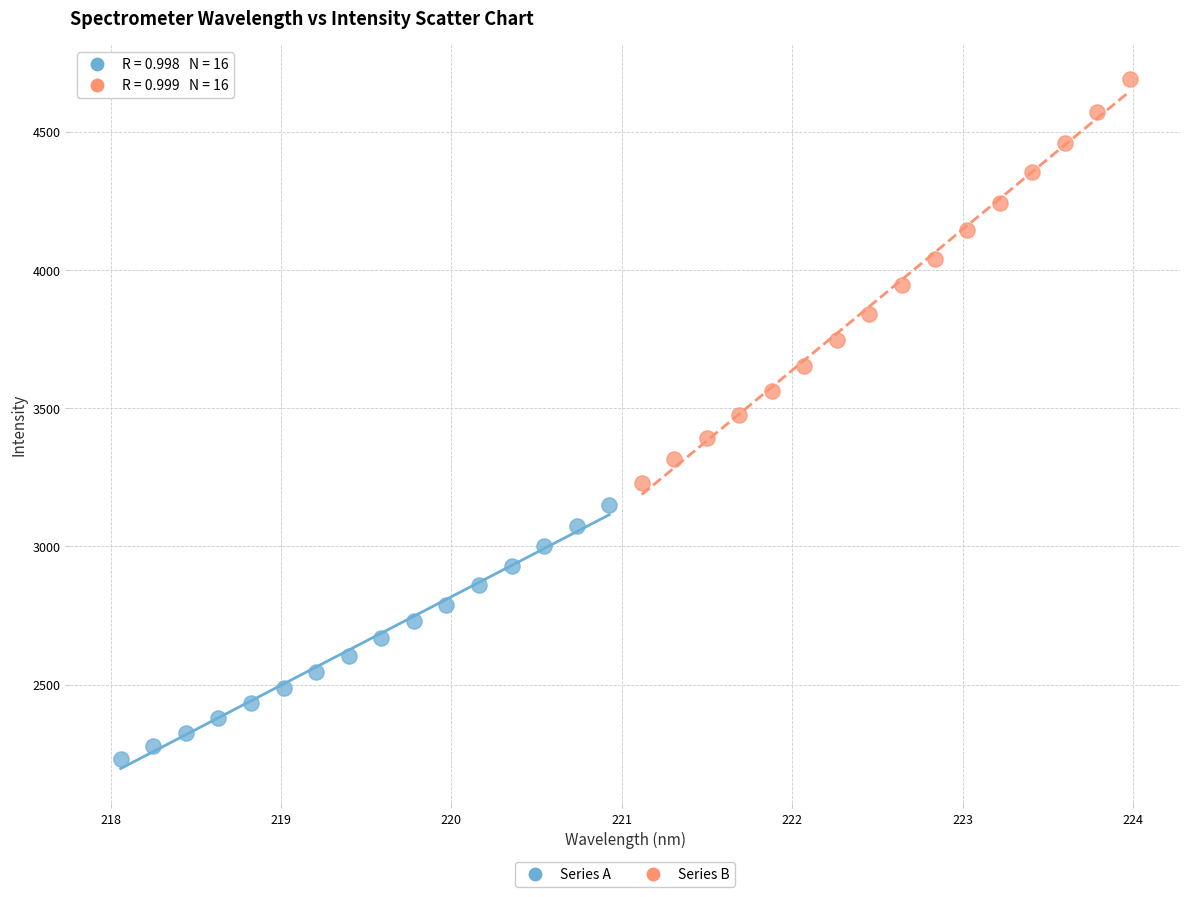

Which series has the widest spread of Y values?

Series B